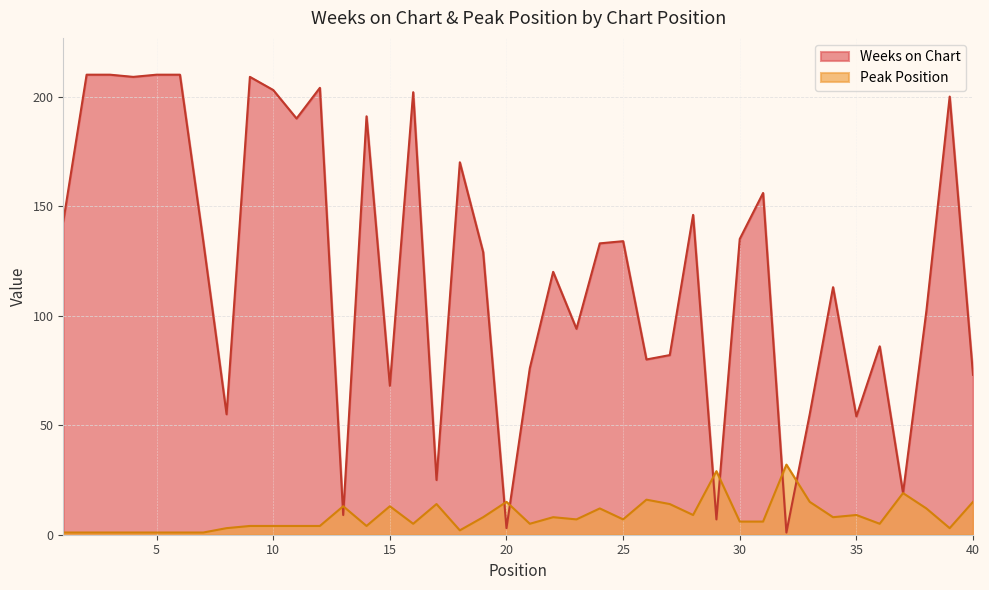

Does the chart have visible grid lines?

Yes